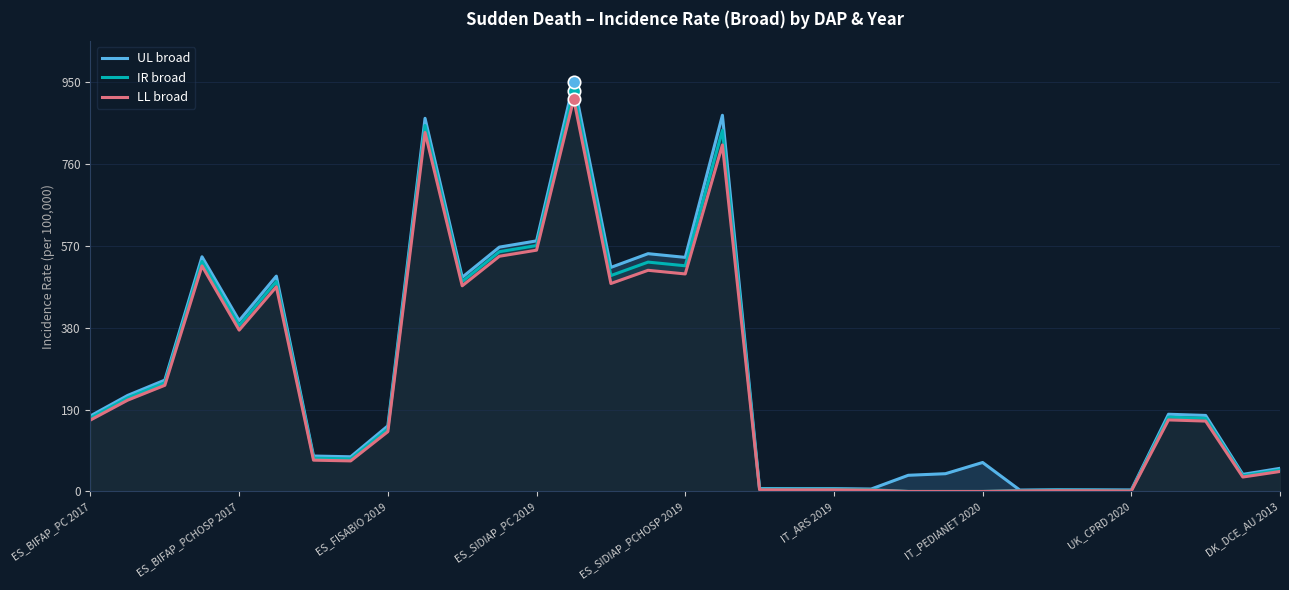

Which series contains the highest Y value?

UL broad